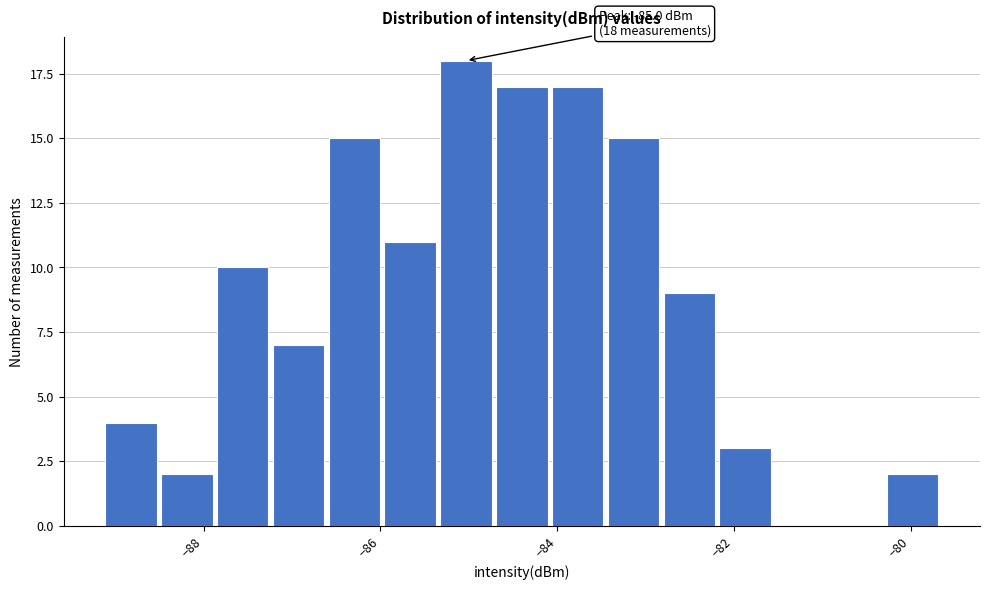

Around what value on the x-axis is the tallest bar? Give the approximate position of its centre, as read against the axis.

-85.0